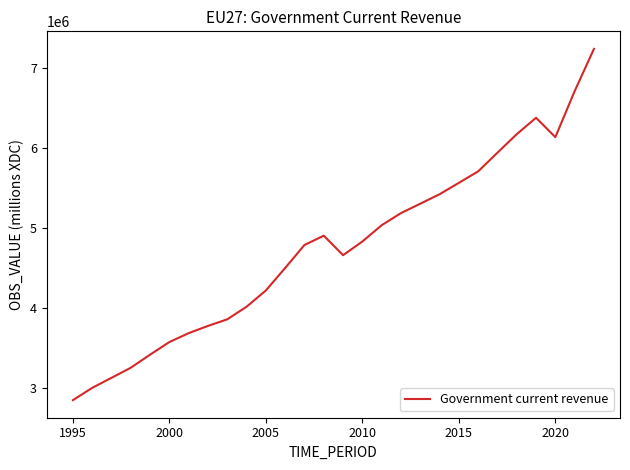

How many lines are shown in the chart?

1